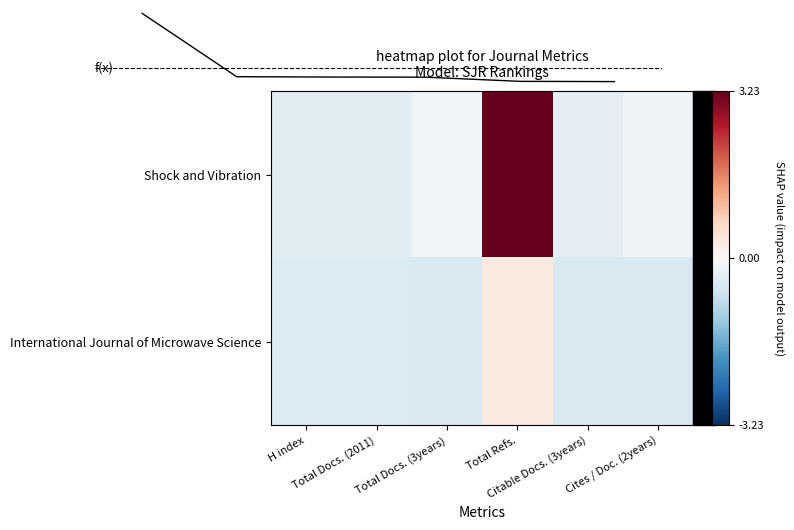

What is the spread (max minus min) of values at H index?

0.1